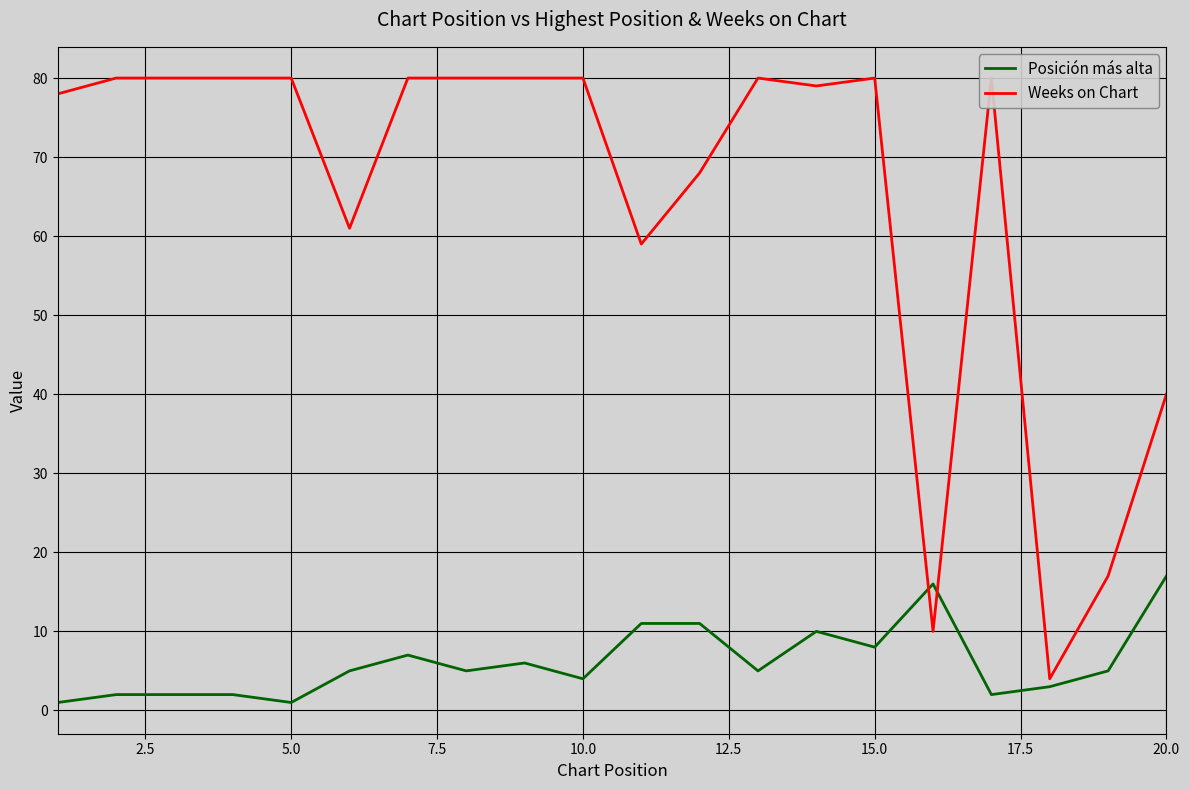

Which series has the largest total across all categories?

Weeks on Chart